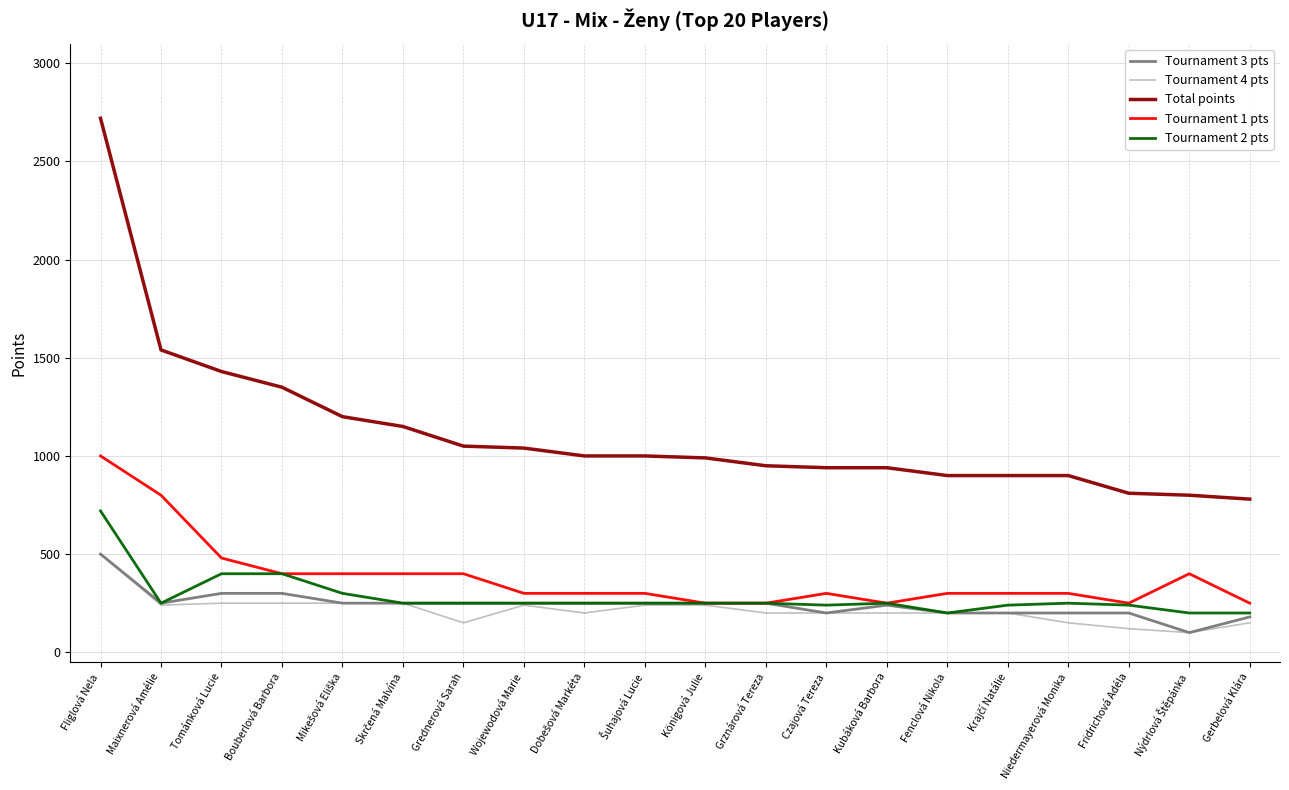

Which series has the largest range (max minus min)?

Total points